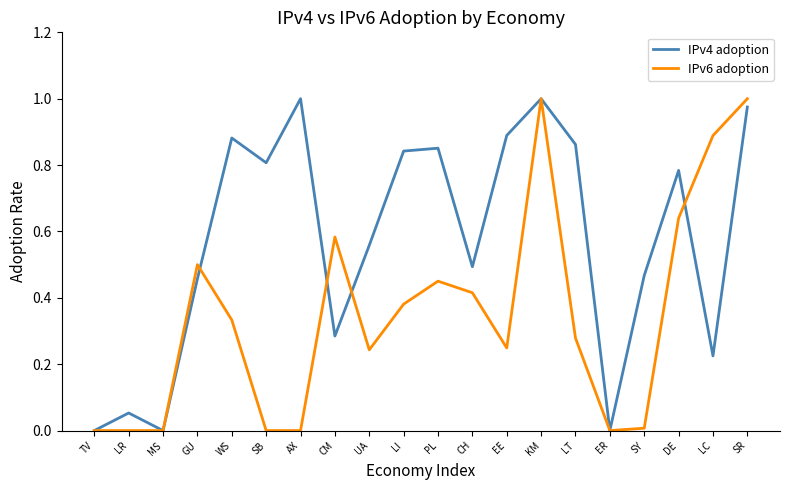

Rank the series by their average value, from highest to lowest.

IPv4 adoption, IPv6 adoption